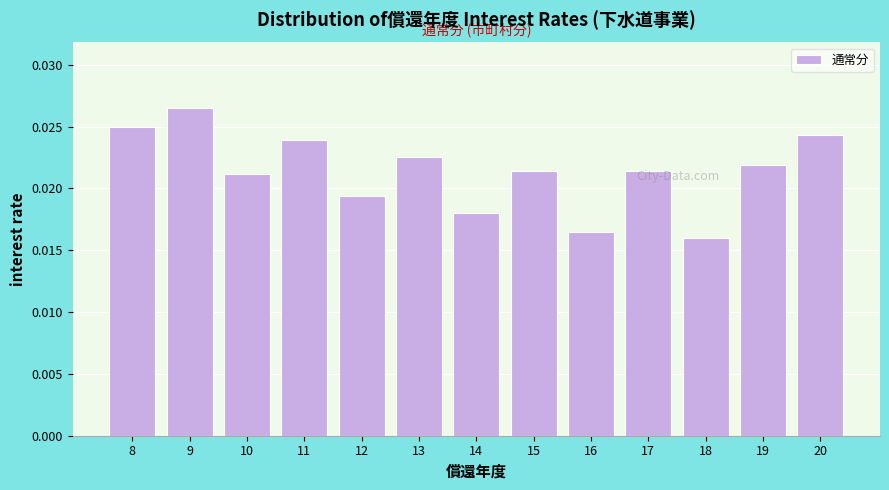

Which has a higher value, 8 or 9?

9